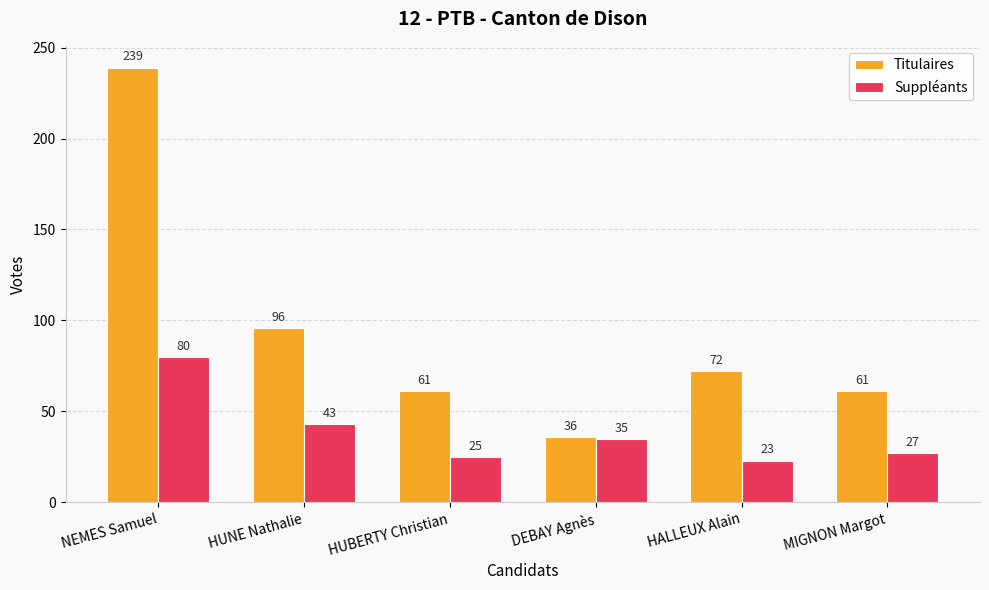

Which series has the largest total across all categories?

Titulaires